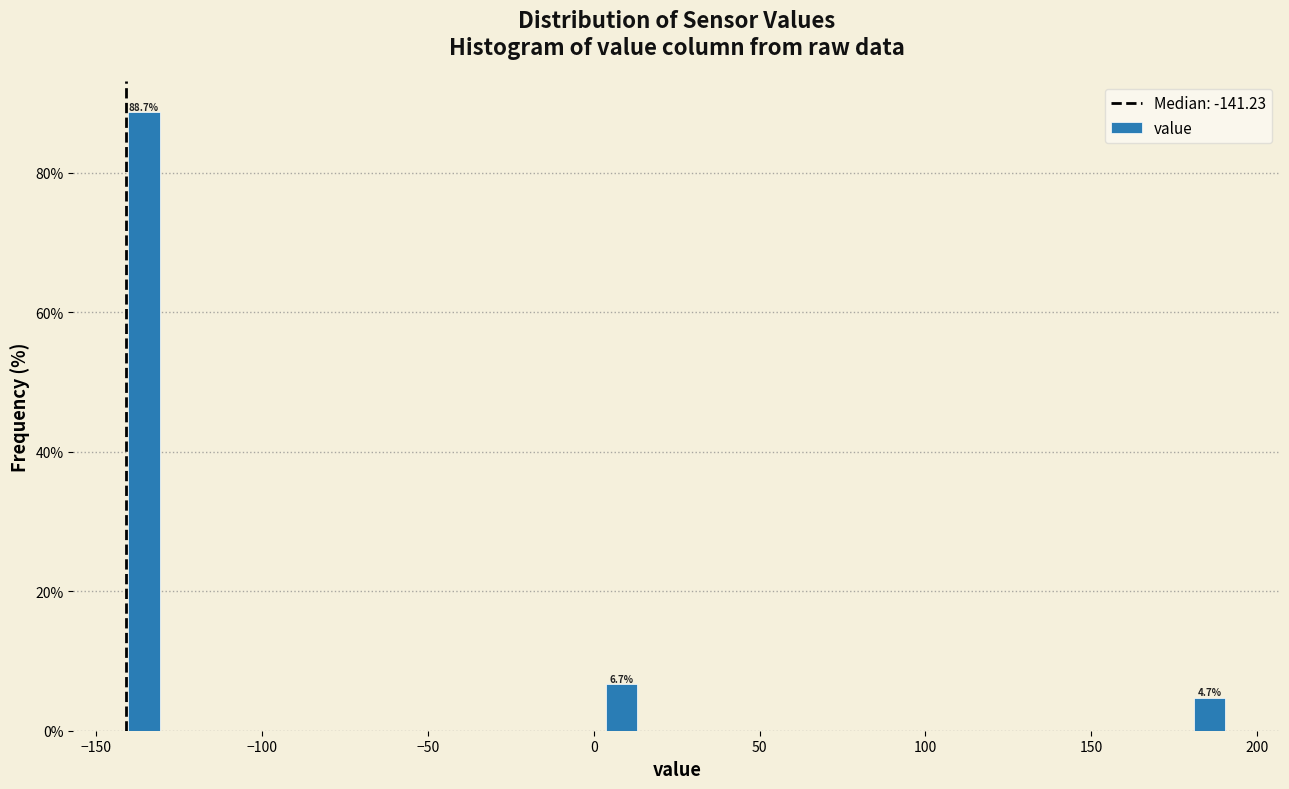

Read against the x-axis, roughly where is the centre of the tallest bar?

-135